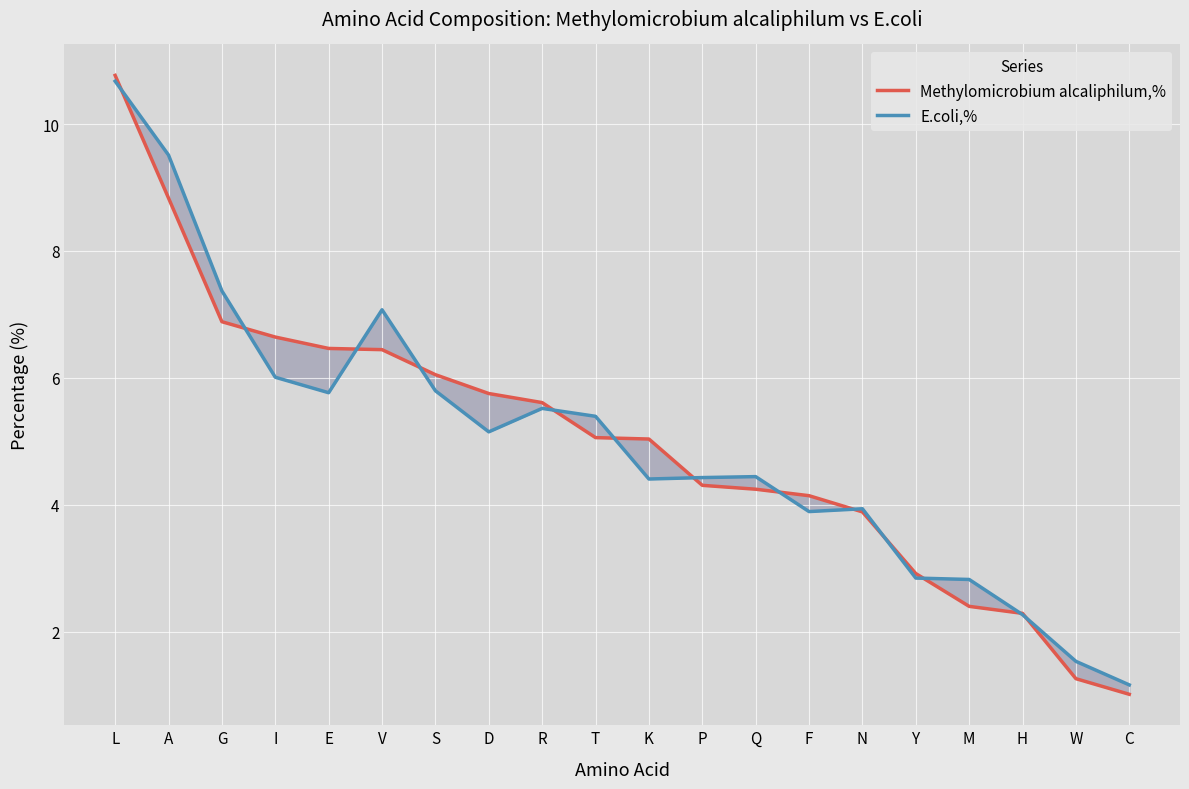

How many interior local peaks does the E.coli,% series have?

4